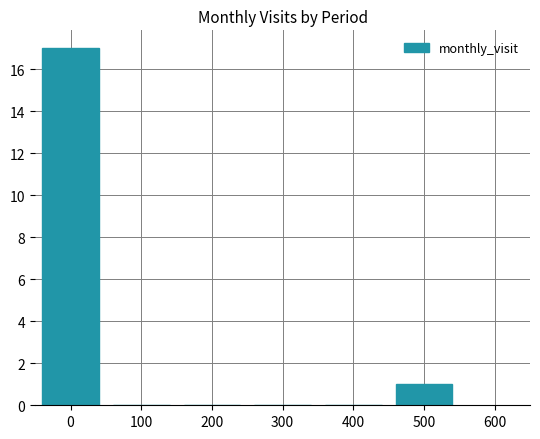

What is the sum of all values?

18